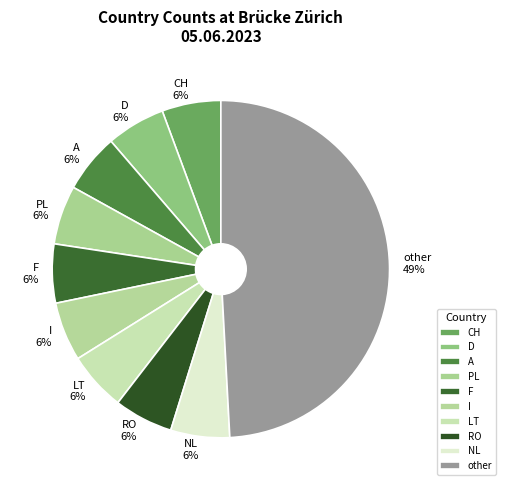

What percentage is the NL slice, to the nearest percent?

6%